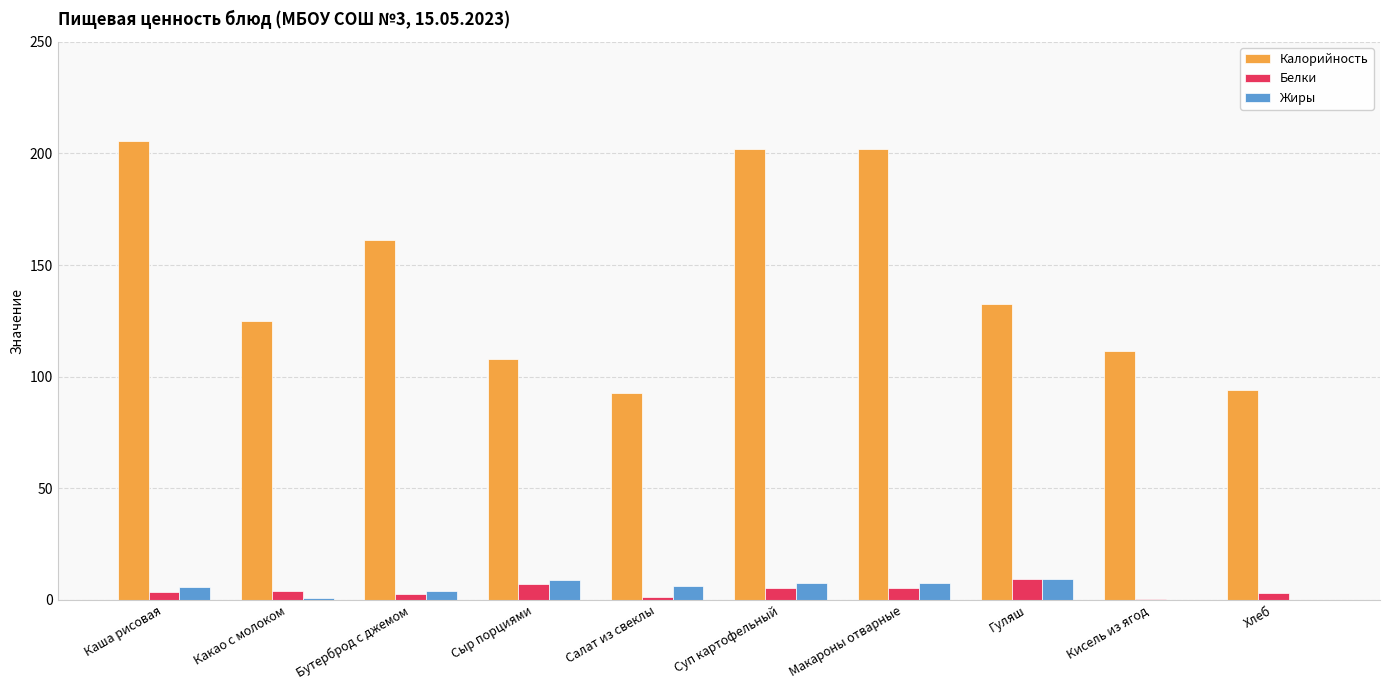

How many groups of bars are there?

10